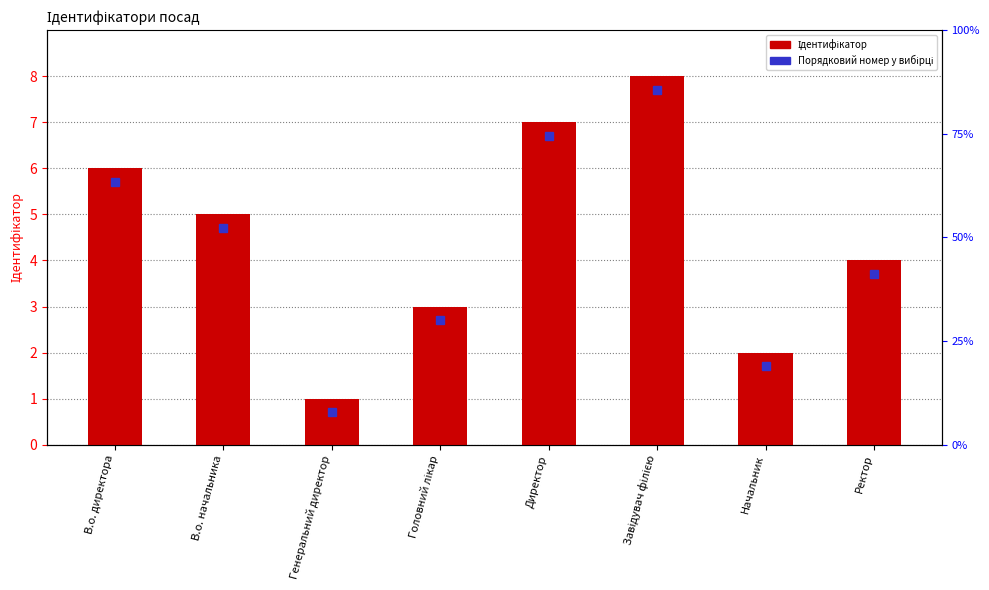

Which has a higher value, Начальник or В.о. начальника?

В.о. начальника